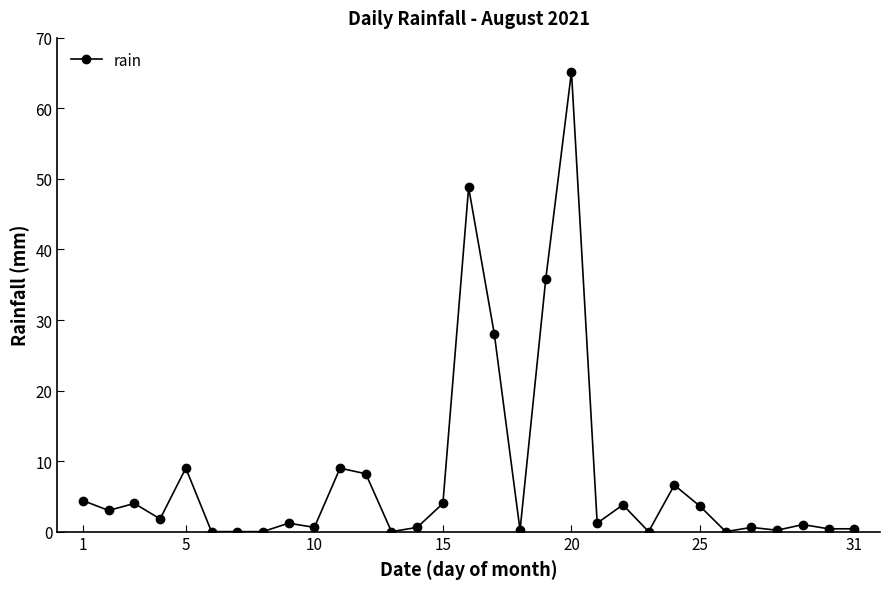

What is the value of the 22nd point from the left?

3.8